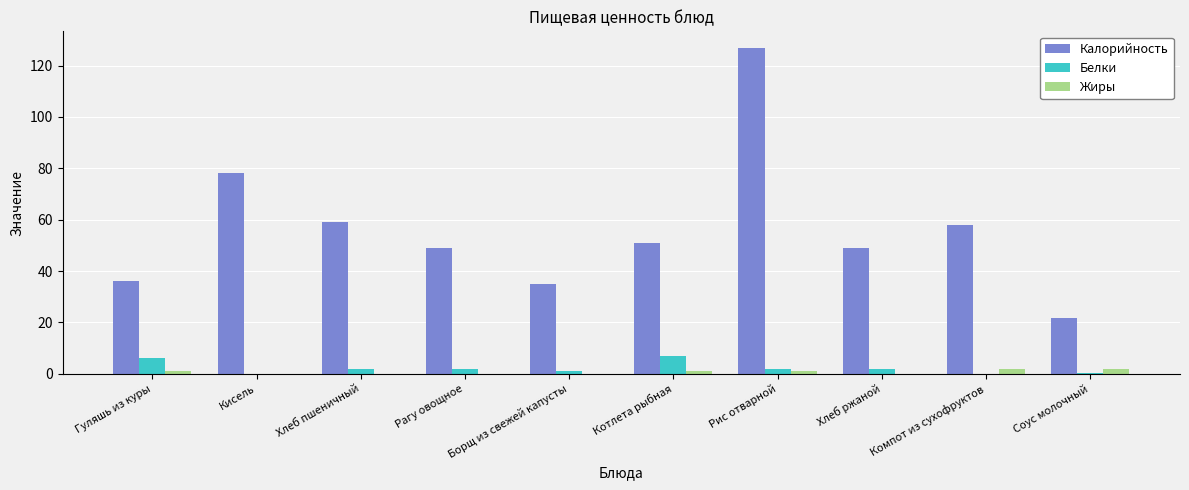

At which category is the sum across all series the highest?

Рис отварной